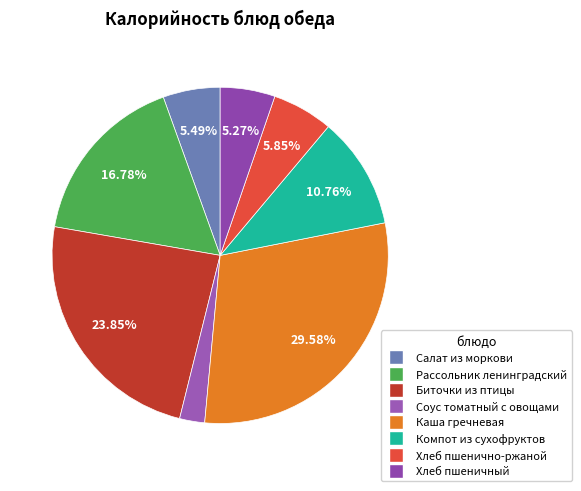

Count the number of slices in the pie.

8